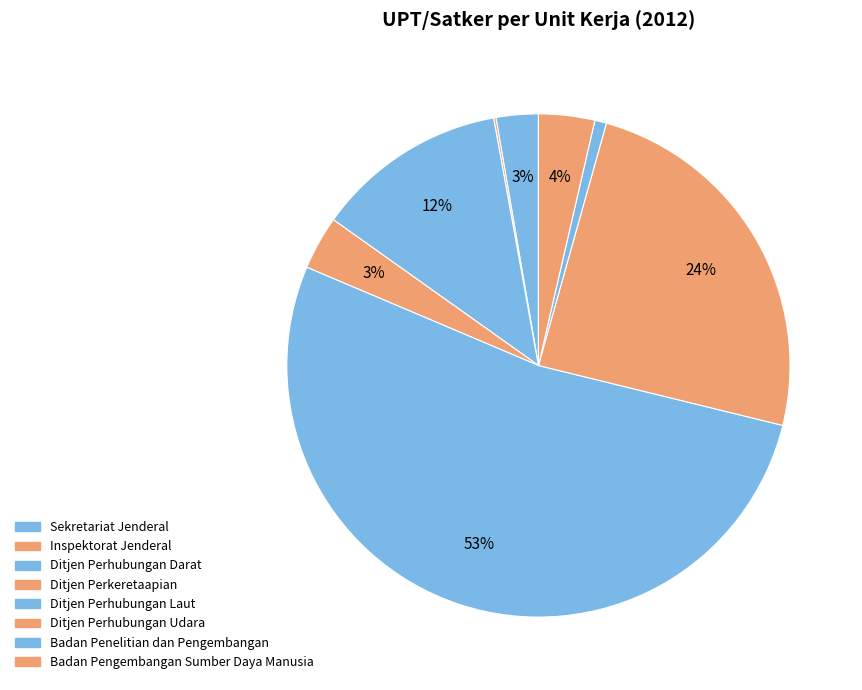

Does Ditjen Perhubungan Laut represent more than half of the total?

Yes